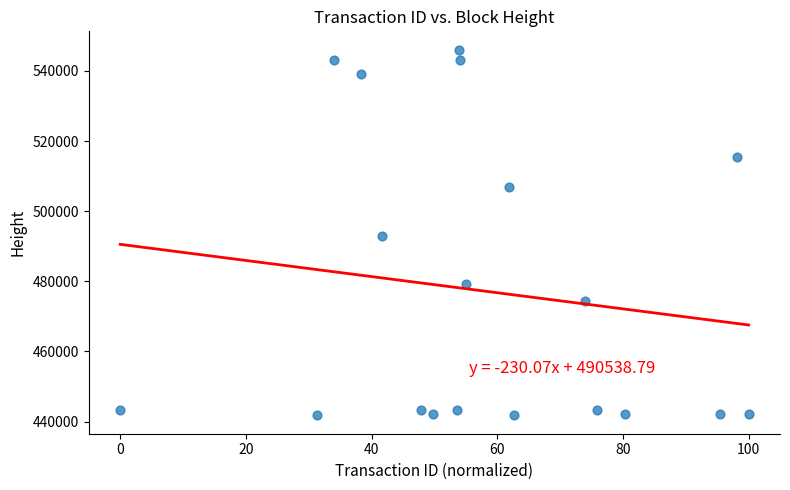

What is the range of Y values (max minus min)?

104336